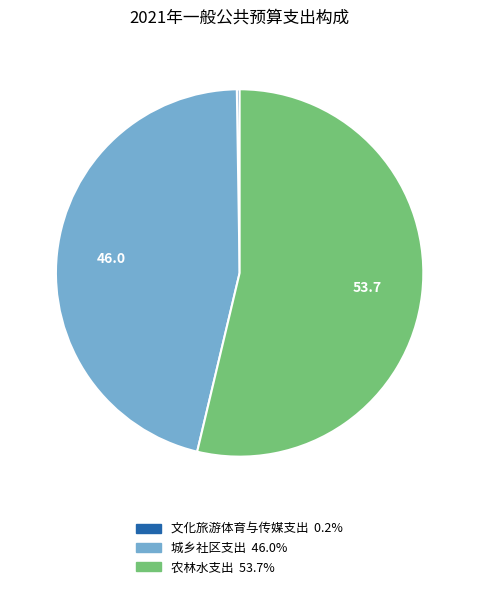

Do 农林水支出 and 城乡社区支出 together represent more than half of the pie?

Yes